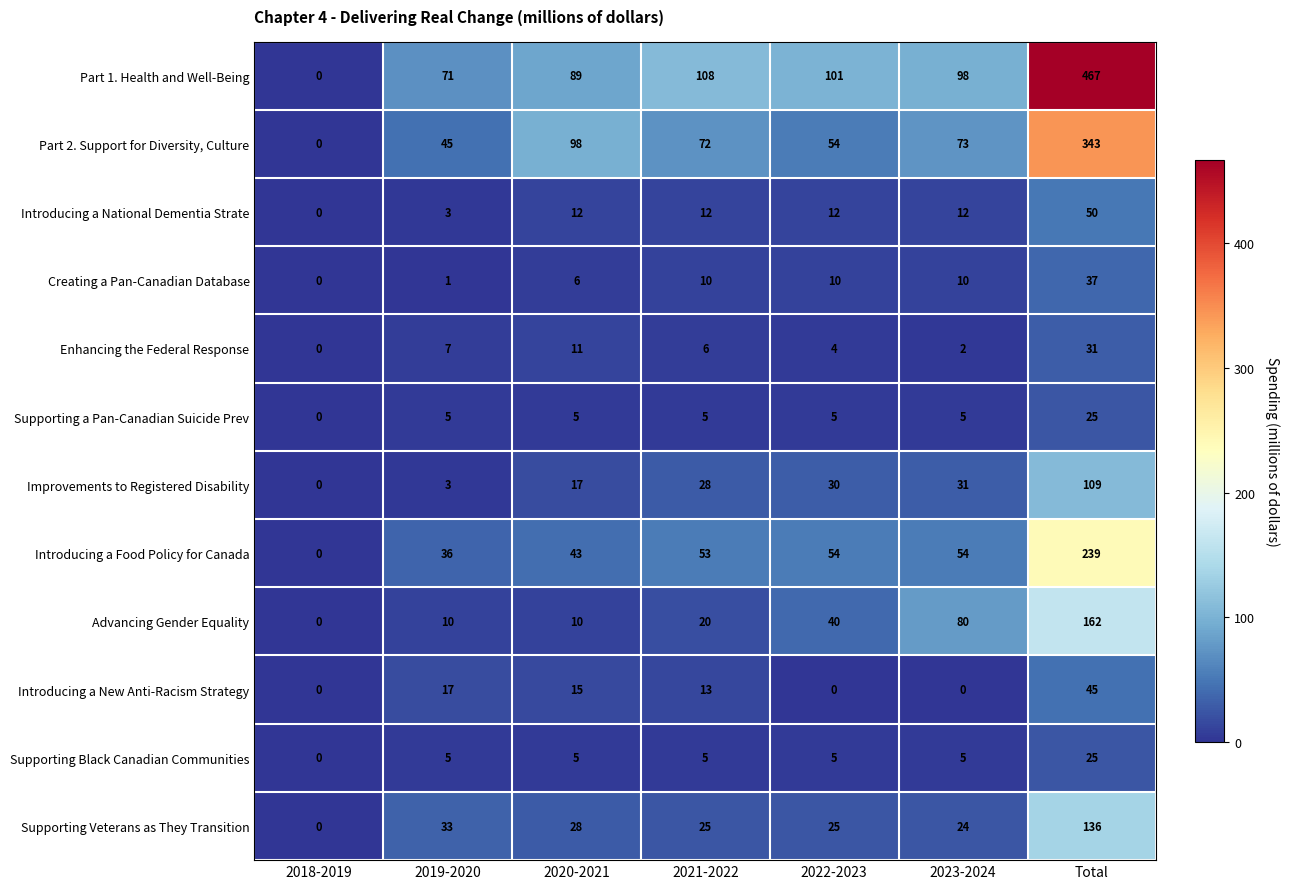

The value of Creating a Pan-Canadian Database at 2023-2024 is 10. True or false?

True